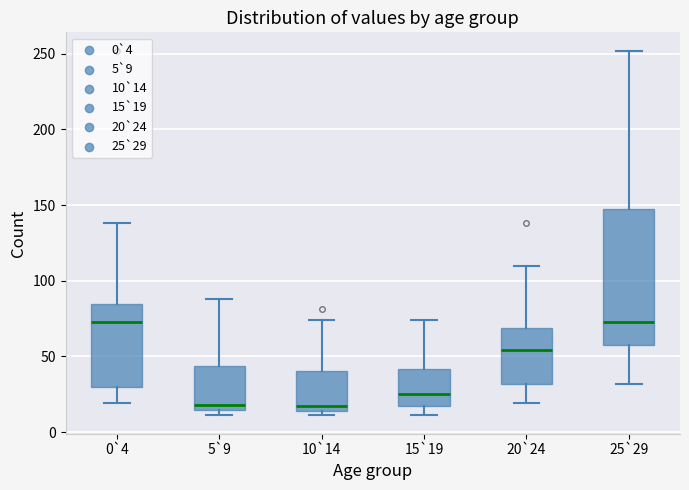

Reading left to right, read every box against the y-axis: the position of its median line, the range the box covers, and the ends of its whiskers. The values are not printed on the chart, so give them approximately, as read against the axis.

0`4: median 75, box 30 to 85, whiskers 20 to 140
5`9: median 20, box 15 to 45, whiskers 10 to 90
10`14: median 15 (just above the box's lower edge), box 15 to 40, whiskers 10 to 75
15`19: median 25, box 15 to 40, whiskers 10 to 75
20`24: median 55, box 30 to 70, whiskers 20 to 110
25`29: median 75, box 60 to 150, whiskers 30 to 250